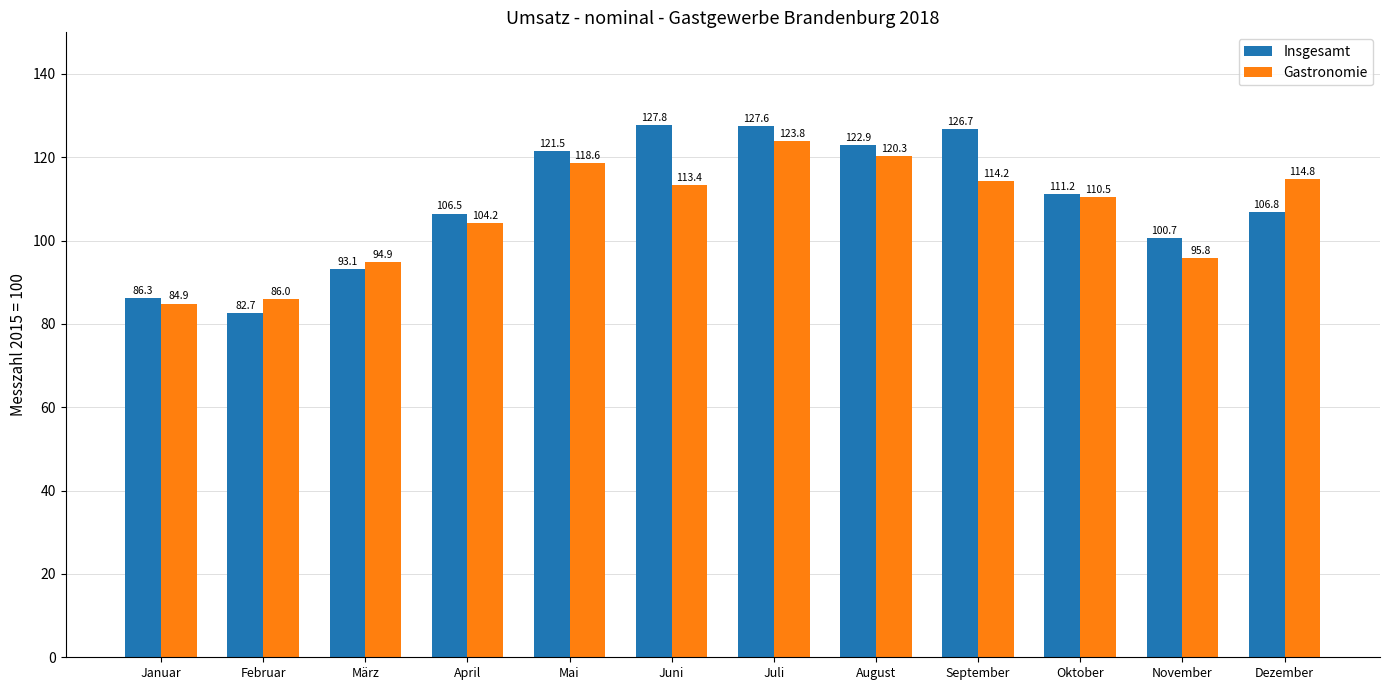

Which series has the largest total across all categories?

Insgesamt